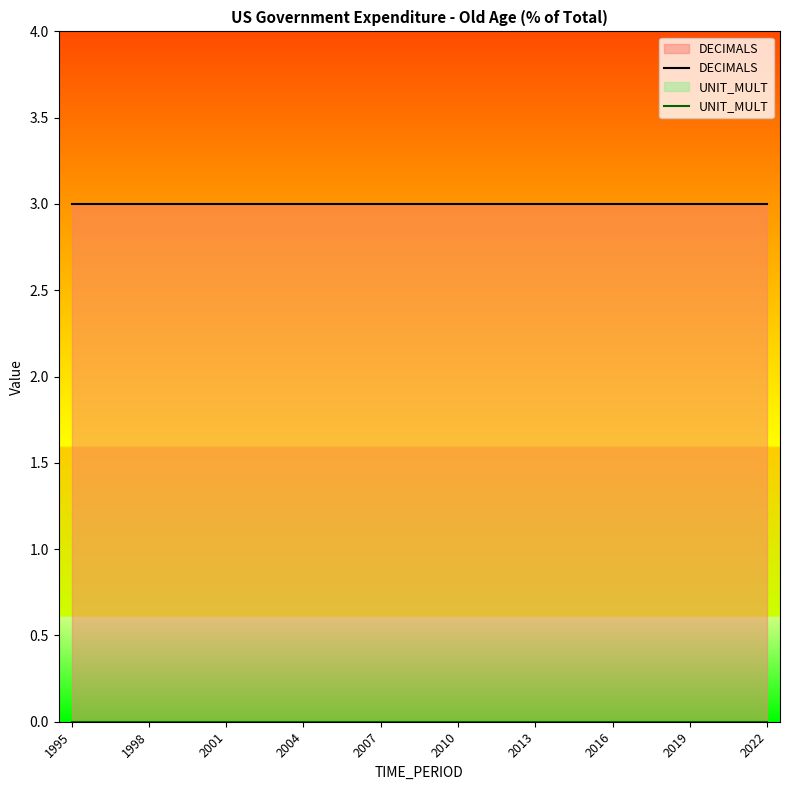

Is it true that DECIMALS equals 3 at 1998?

True